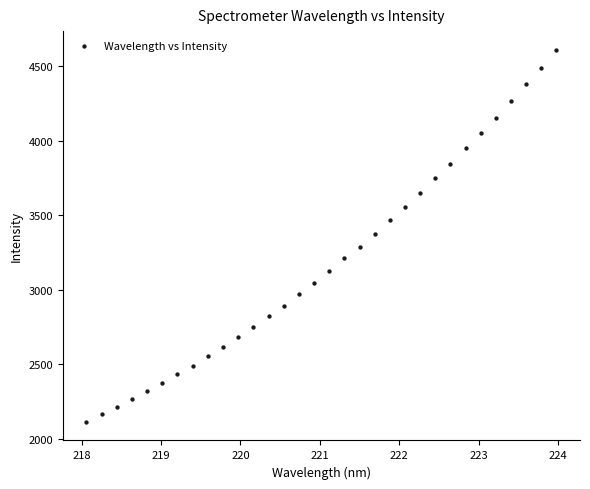

What is the range of X values (max minus min)?

5.9